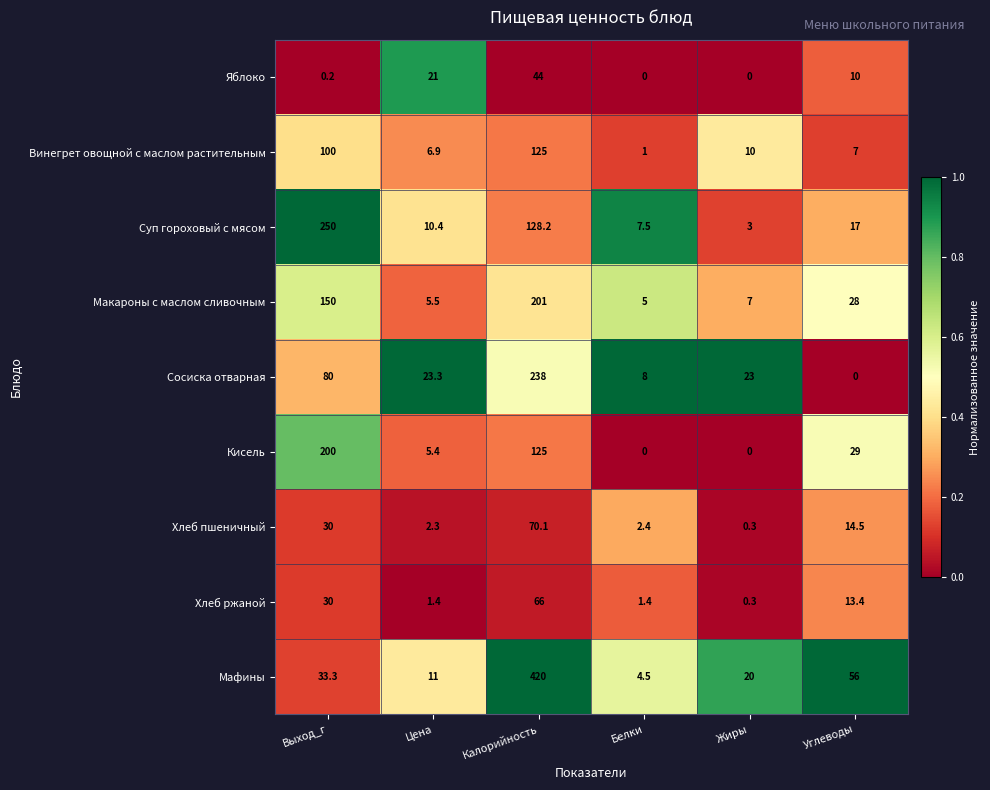

True or false: Суп гороховый с мясом has a value of 10.8 at Белки.

False